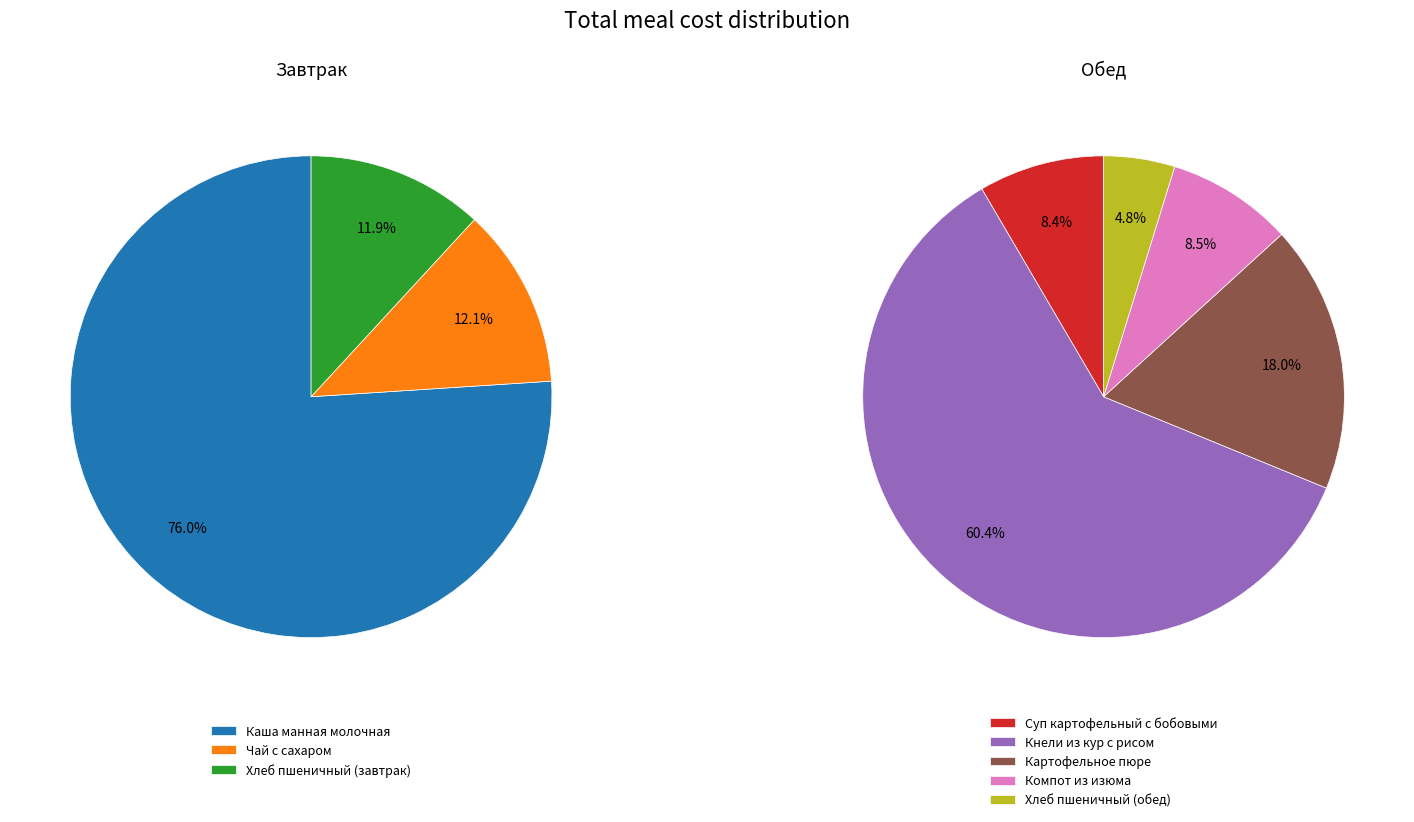

How many segments does this pie chart have?

8